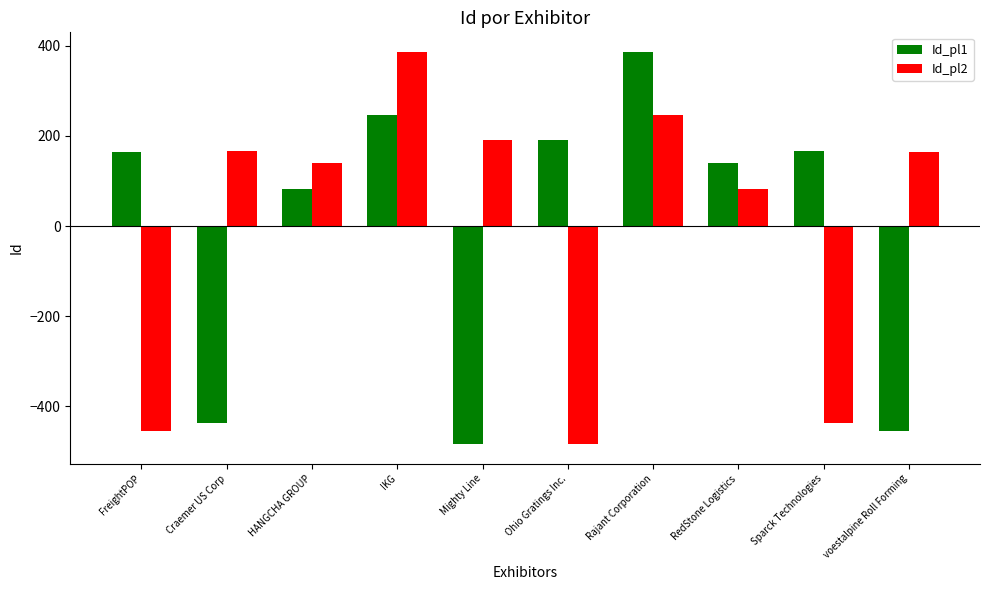

How many bars are there in total?

20